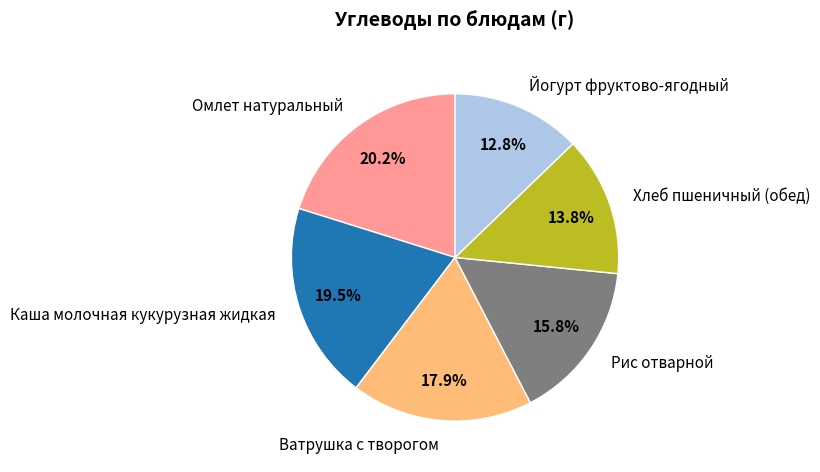

Does Ватрушка с творогом represent more than half of the total?

No